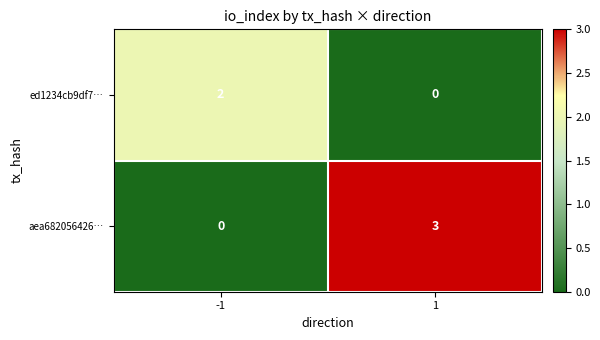

How many categories are shown in the chart?

2